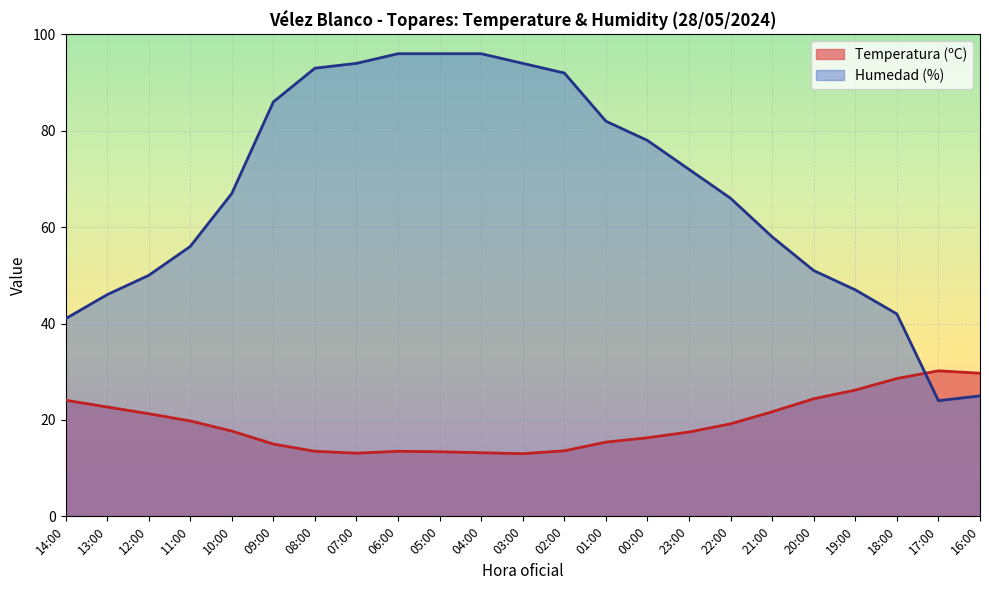

What is the maximum value shown in the chart?

96.0